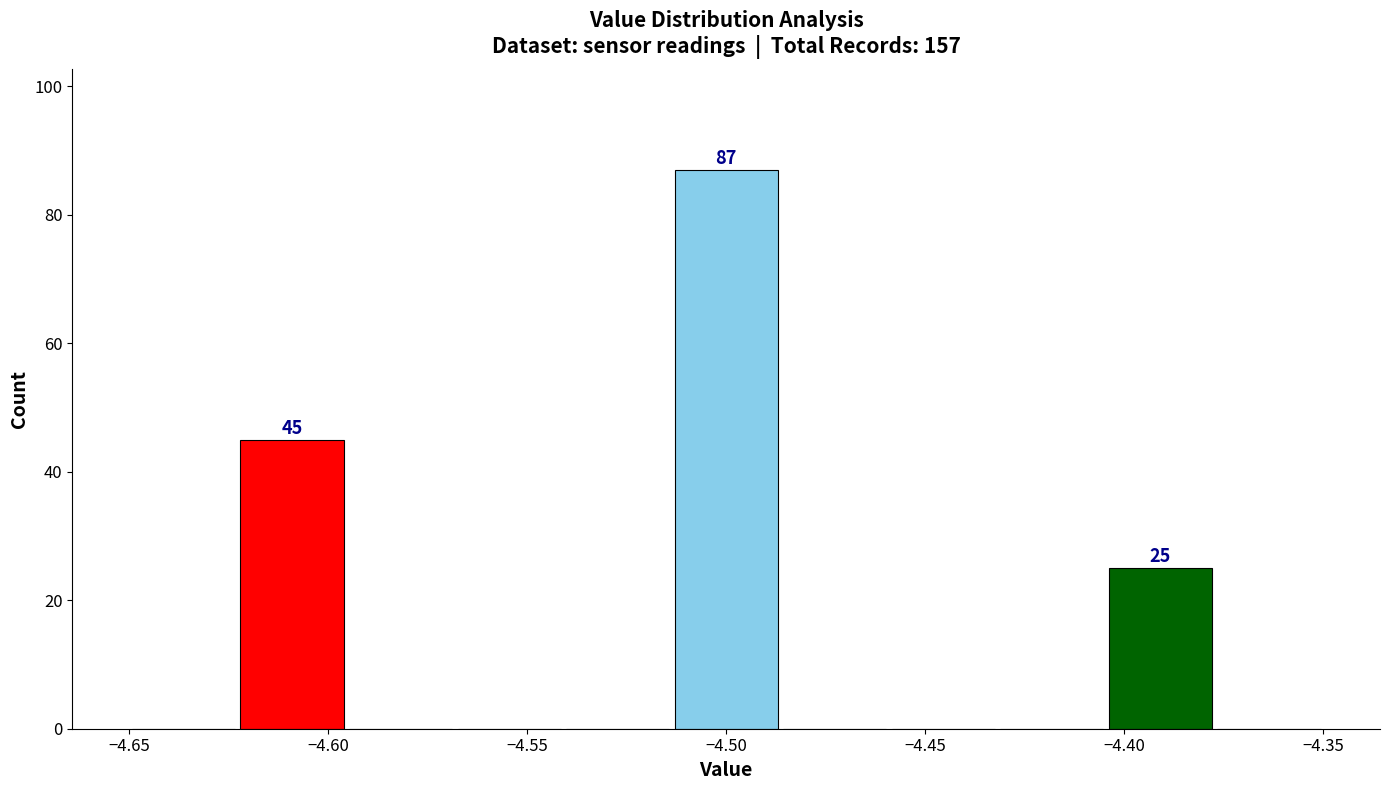

Over which range of the x-axis is the bar tallest?

-4.515 to -4.485